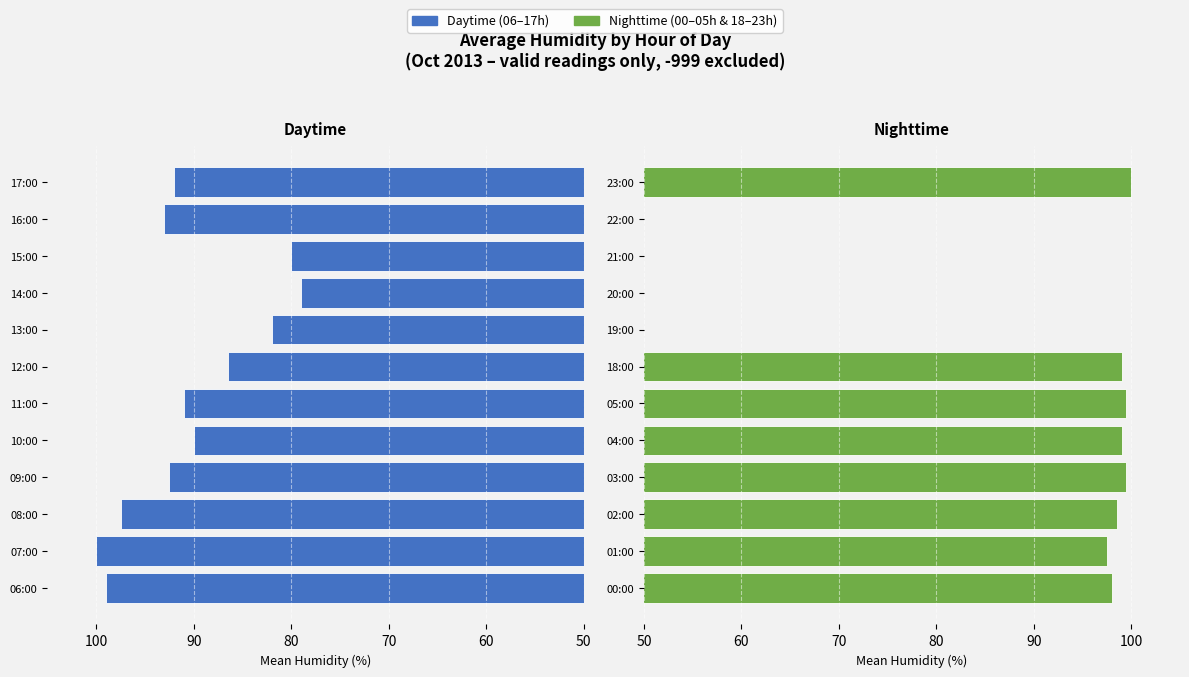

At 80, list the series in order from smallest to largest.

Daytime (06-17h), Nighttime (00-05h & 18-23h)